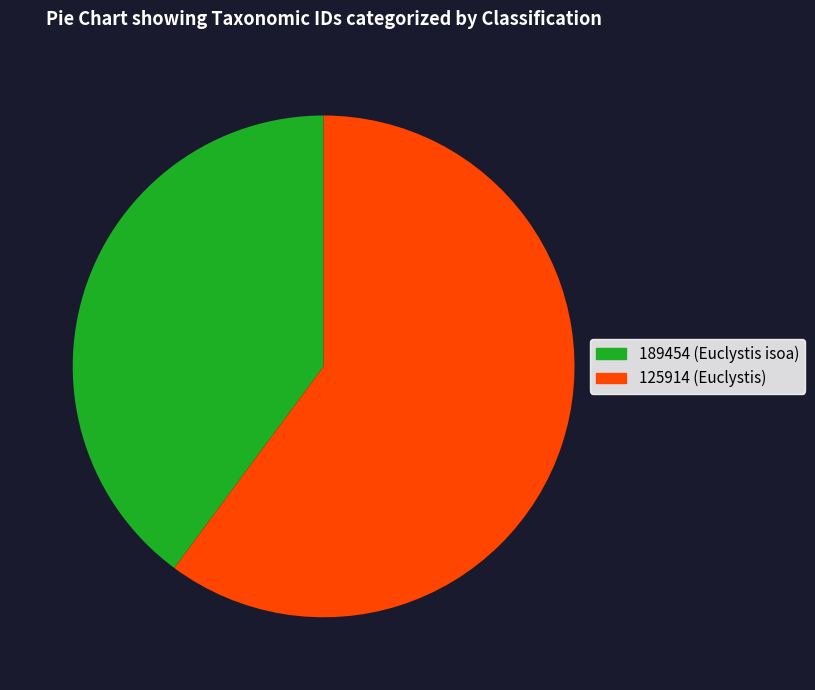

True or false: 125914 (Euclystis) accounts for 74% of the total.

False